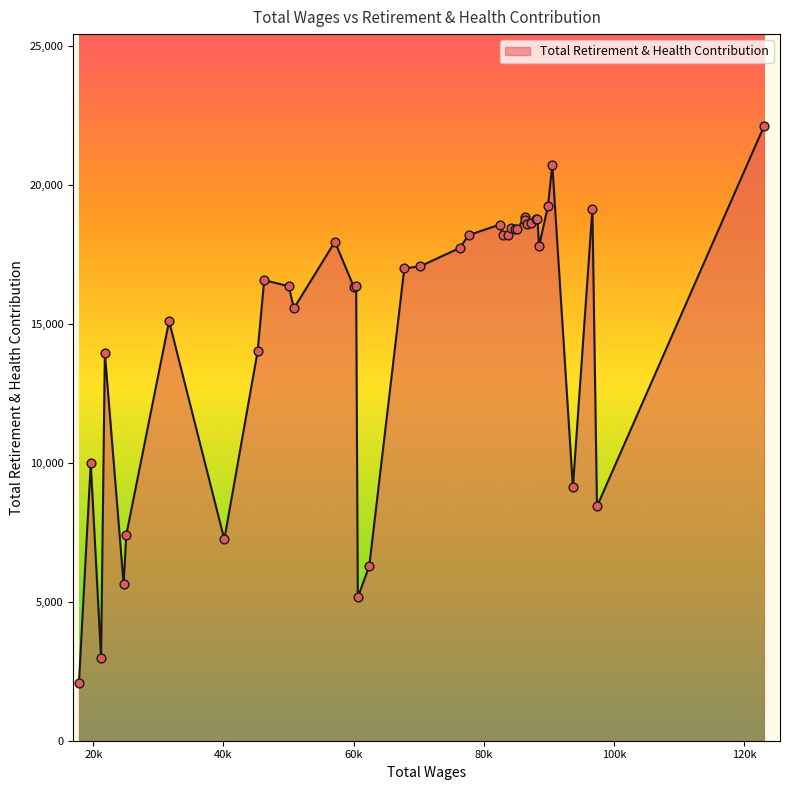

What is the smallest value displayed?

2086